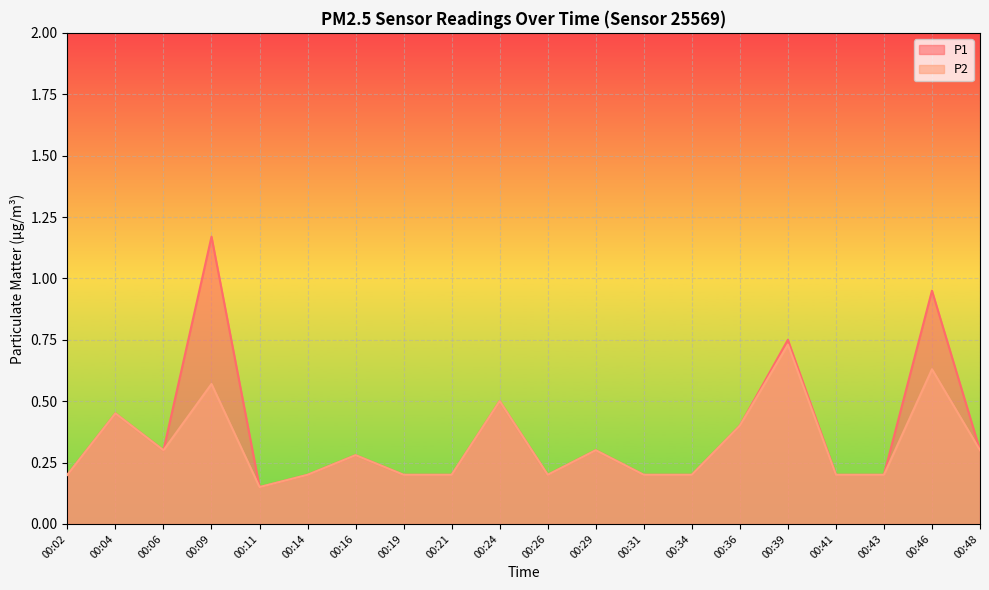

Is the value of P2 at 00:04 greater than the value of P1 at 00:31?

Yes